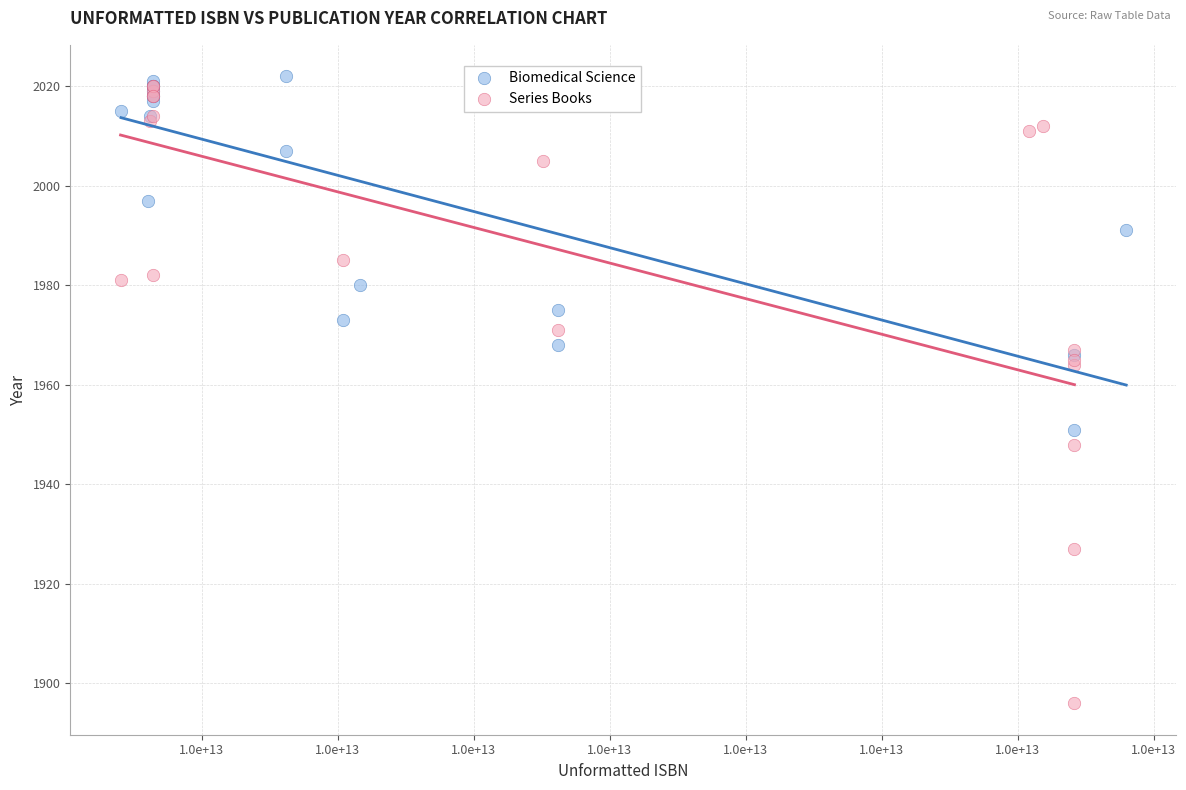

Which series reaches the minimum Y coordinate?

Series Books